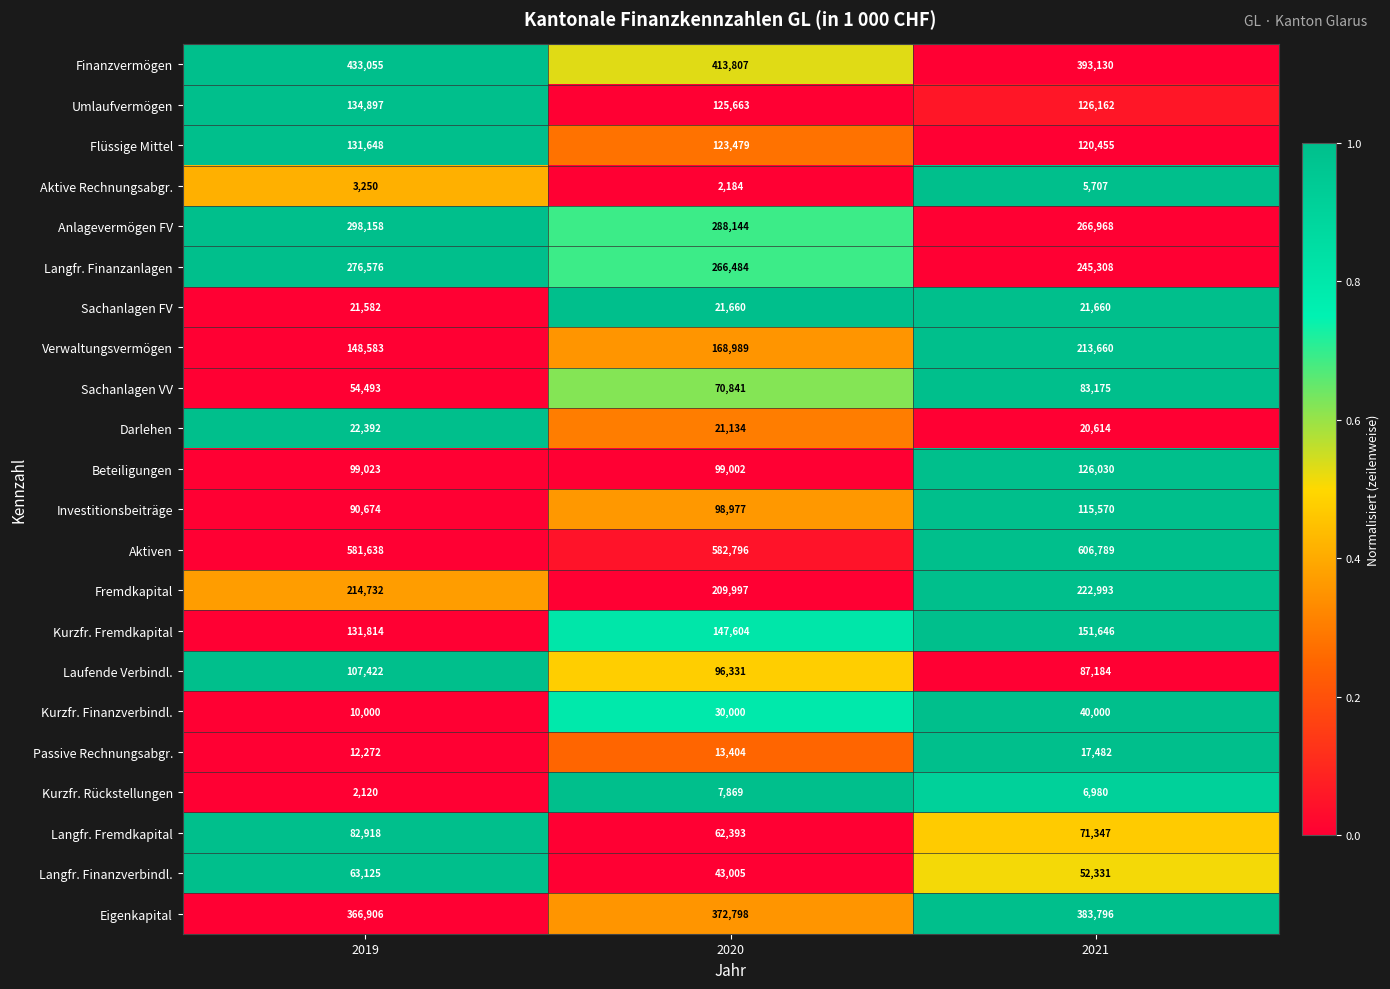

At which label does Finanzvermögen first exceed 413807?

2019